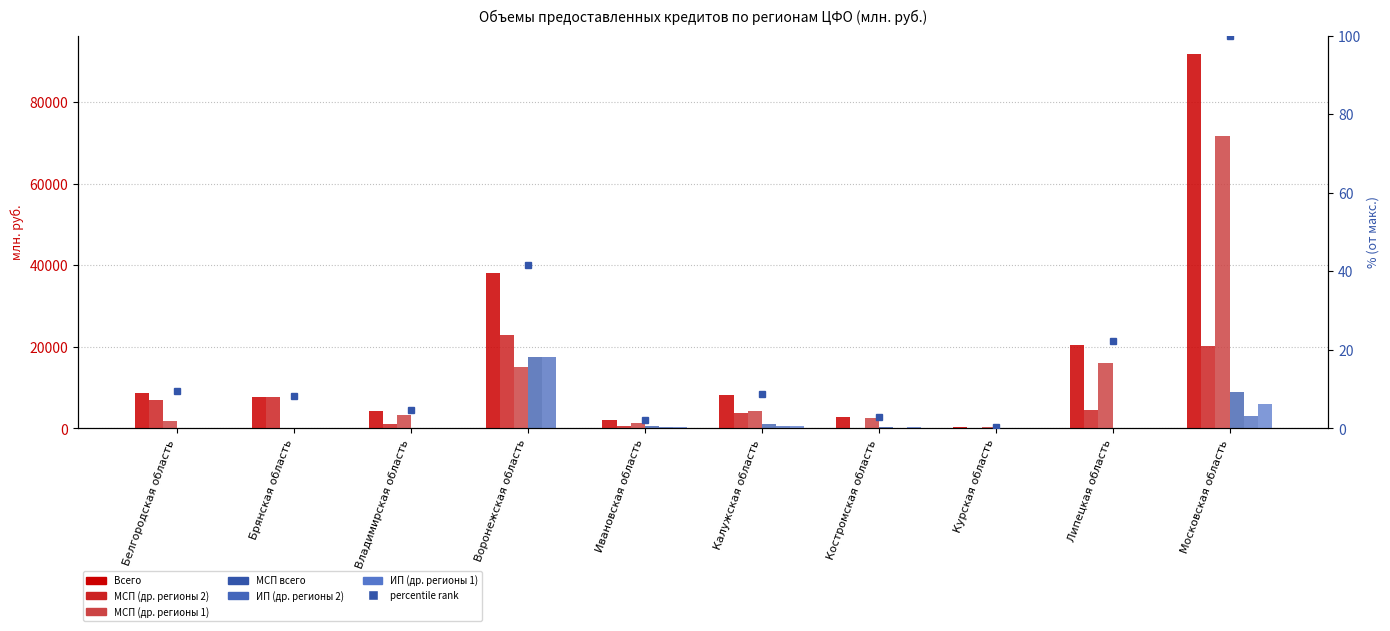

Reading left to right, extract all data points from this chart.

Всего: Белгородская область=8801	Брянская область=7645	Владимирская область=4354	Воронежская область=38104	Ивановская область=1976	Калужская область=8080	Костромская область=2692	Курская область=448	Липецкая область=20459	Московская область=91789
МСП (др. регионы 2): Белгородская область=7058	Брянская область=7615	Владимирская область=983	Воронежская область=22949	Ивановская область=616	Калужская область=3687	Костромская область=64	Курская область=96	Липецкая область=4511	Московская область=20168
МСП (др. регионы 1): Белгородская область=1743	Брянская область=29	Владимирская область=3371	Воронежская область=15155	Ивановская область=1360	Калужская область=4393	Костромская область=2629	Курская область=353	Липецкая область=15948	Московская область=71621
МСП всего: Белгородская область=120	Брянская область=109	Владимирская область=189	Воронежская область=17474	Ивановская область=699	Калужская область=1168	Костромская область=462	Курская область=56	Липецкая область=89	Московская область=9005
ИП (др. регионы 2): Белгородская область=0	Брянская область=0	Владимирская область=173	Воронежская область=17474	Ивановская область=452	Калужская область=499	Костромская область=64	Курская область=0	Липецкая область=74	Московская область=2958
ИП (др. регионы 1): Белгородская область=0	Брянская область=29	Владимирская область=16	Воронежская область=0	Ивановская область=248	Калужская область=670	Костромская область=398	Курская область=56	Липецкая область=15	Московская область=6047